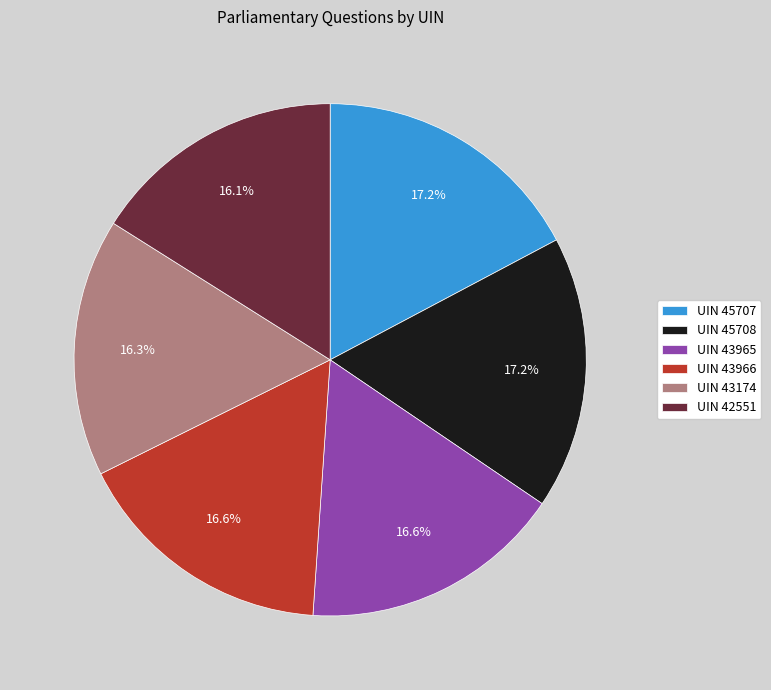

Is there a majority slice in this chart?

No